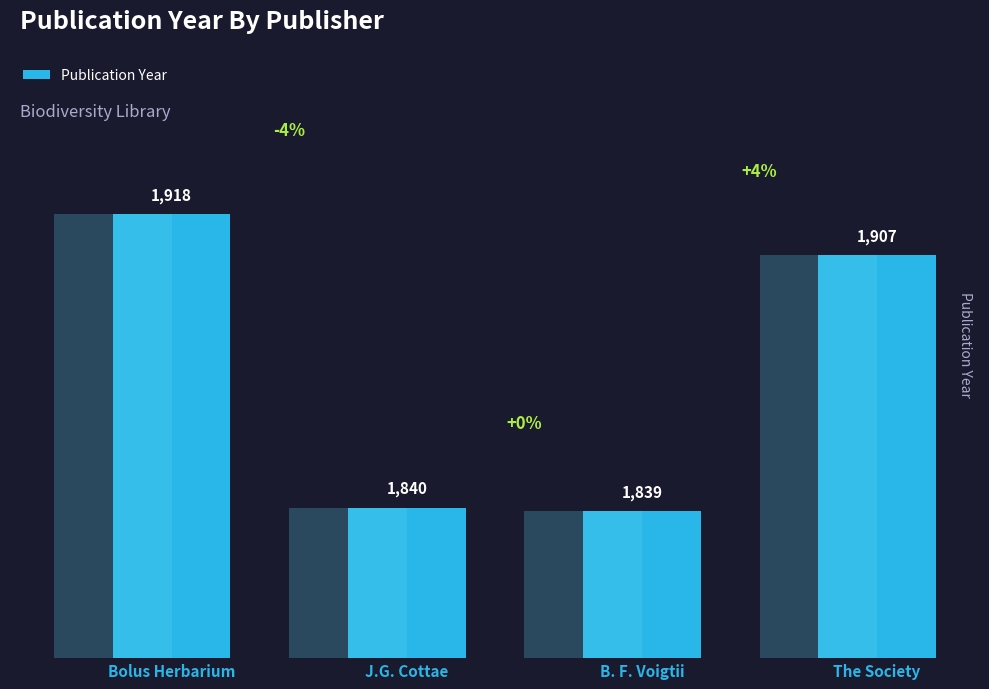

Reading left to right, extract all data points from this chart.

1918	1840	1839	1907